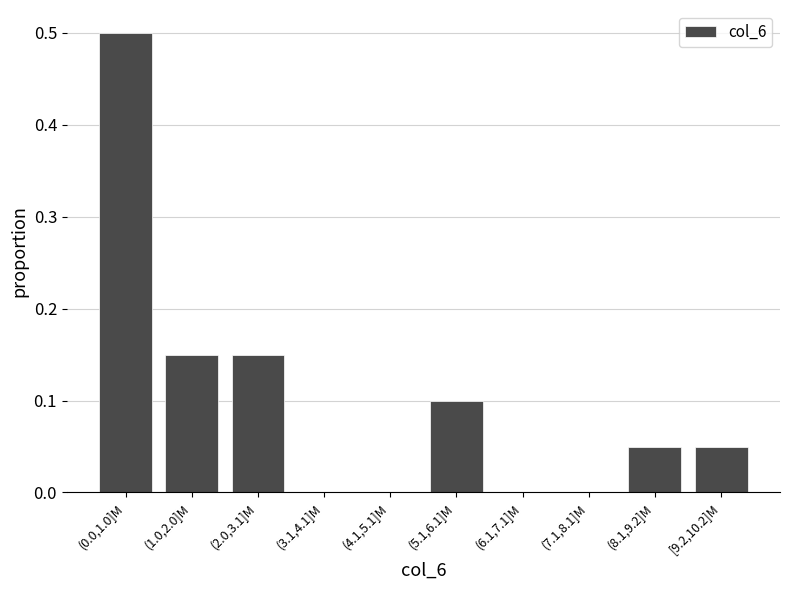

What is the greatest value displayed?

0.5